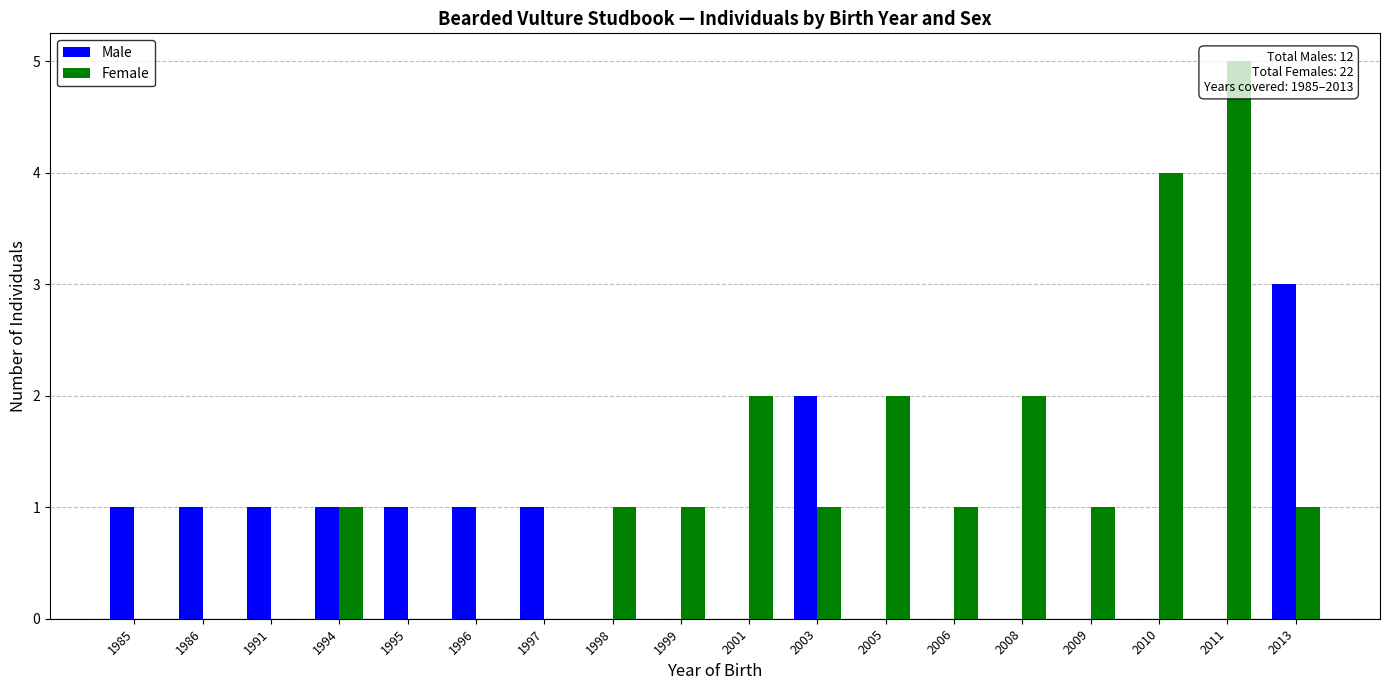

Reading left to right, extract all data points from this chart.

Male: 1985=1	1986=1	1991=1	1994=1	1995=1	1996=1	1997=1	1998=0	1999=0	2001=0	2003=2	2005=0	2006=0	2008=0	2009=0	2010=0	2011=0	2013=3
Female: 1985=0	1986=0	1991=0	1994=1	1995=0	1996=0	1997=0	1998=1	1999=1	2001=2	2003=1	2005=2	2006=1	2008=2	2009=1	2010=4	2011=5	2013=1